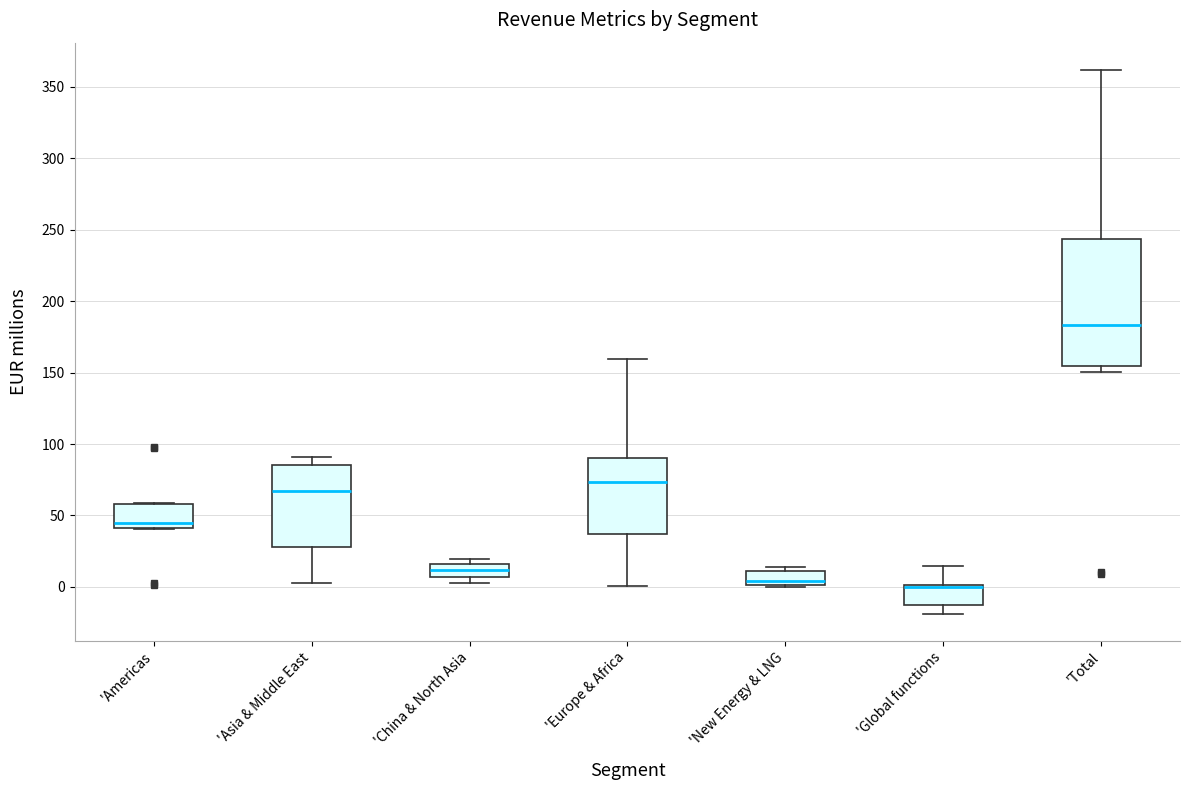

Reading left to right, transcribe this box plot: for each box, give where its median line is, the range the box spans, and where its two whiskers end, as read against the y-axis. The values are not printed on the chart, so give them approximately, as read against the axis.

'Americas: median 45, box 40 to 60, whiskers 40 to 60
'Asia & Middle East: median 65, box 30 to 85, whiskers 5 to 90
'China & North Asia: median 10, box 5 to 15, whiskers 5 (just below the box's lower edge) to 20
'Europe & Africa: median 75, box 35 to 90, whiskers 0 to 160
'New Energy & LNG: median 5, box 0 to 10, whiskers 0 to 15
'Global functions: median 0 (just below the box's upper edge), box -15 to 0, whiskers -20 to 15
'Total: median 185, box 155 to 245, whiskers 150 to 360